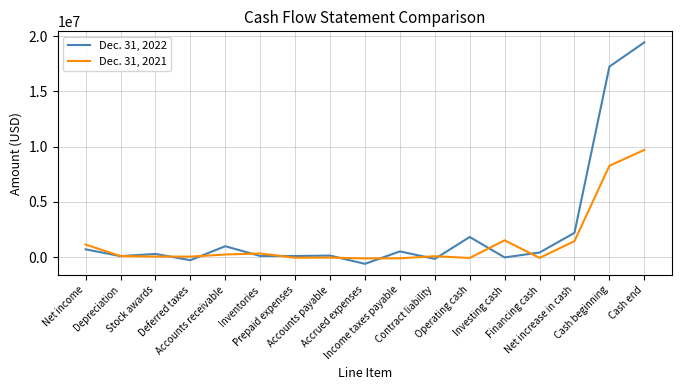

How many lines are shown in the chart?

2